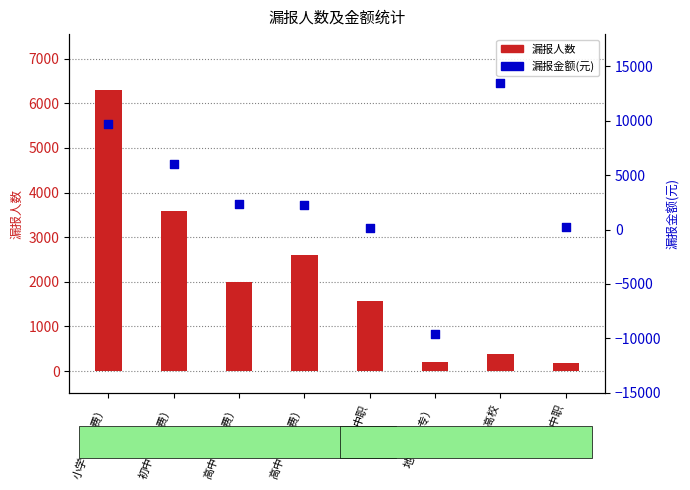

Which series has the largest total across all categories?

漏报金额(元)